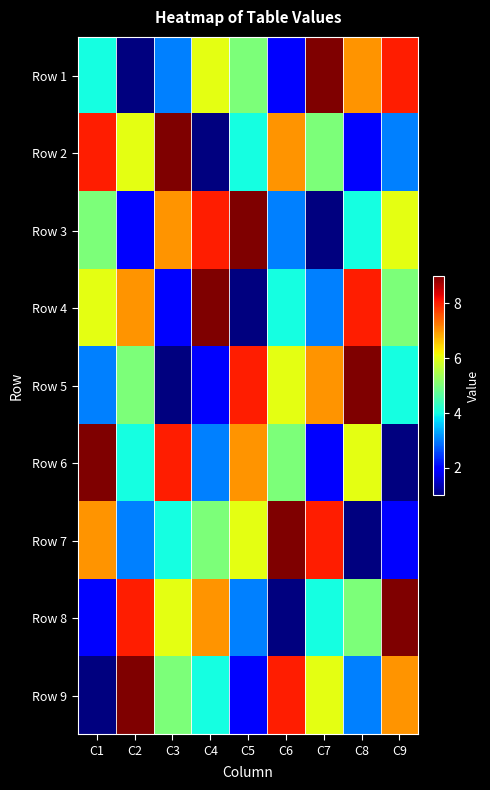

Reading left to right, extract all data points from this chart.

Row 1: C1=4	C2=1	C3=3	C4=6	C5=5	C6=2	C7=9	C8=7	C9=8
Row 2: C1=8	C2=6	C3=9	C4=1	C5=4	C6=7	C7=5	C8=2	C9=3
Row 3: C1=5	C2=2	C3=7	C4=8	C5=9	C6=3	C7=1	C8=4	C9=6
Row 4: C1=6	C2=7	C3=2	C4=9	C5=1	C6=4	C7=3	C8=8	C9=5
Row 5: C1=3	C2=5	C3=1	C4=2	C5=8	C6=6	C7=7	C8=9	C9=4
Row 6: C1=9	C2=4	C3=8	C4=3	C5=7	C6=5	C7=2	C8=6	C9=1
Row 7: C1=7	C2=3	C3=4	C4=5	C5=6	C6=9	C7=8	C8=1	C9=2
Row 8: C1=2	C2=8	C3=6	C4=7	C5=3	C6=1	C7=4	C8=5	C9=9
Row 9: C1=1	C2=9	C3=5	C4=4	C5=2	C6=8	C7=6	C8=3	C9=7